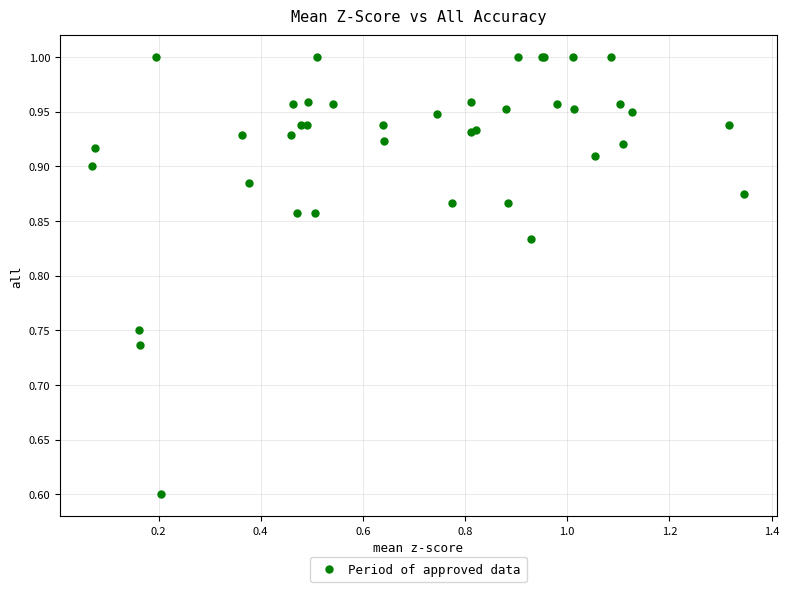

What Y value in the scatter plot is closest to 0?

0.6